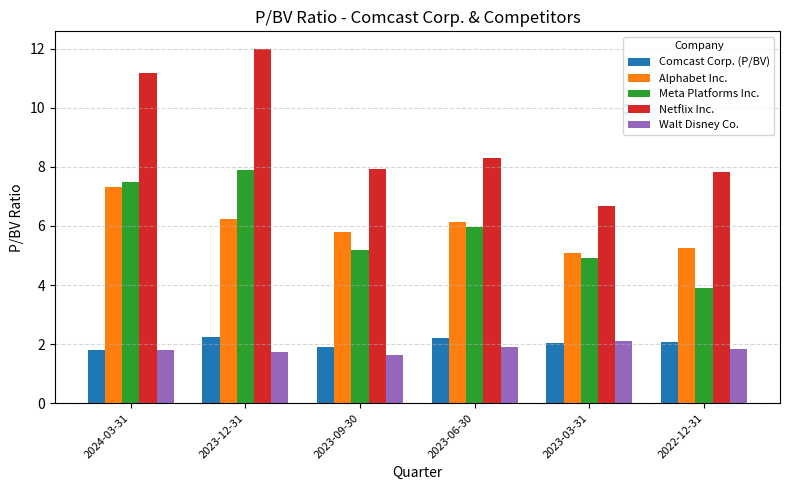

Are the bars horizontal?

No